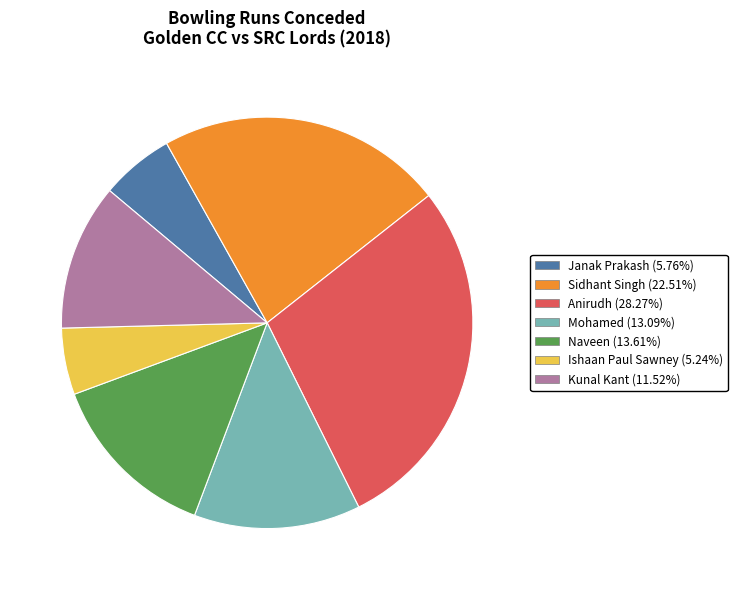

How many segments does this pie chart have?

7